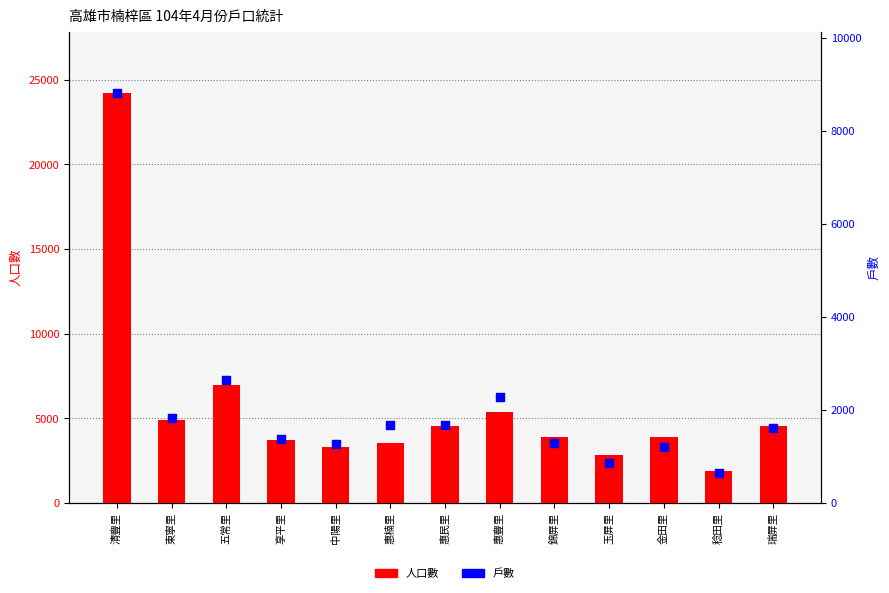

Which series has the largest total across all categories?

人口數